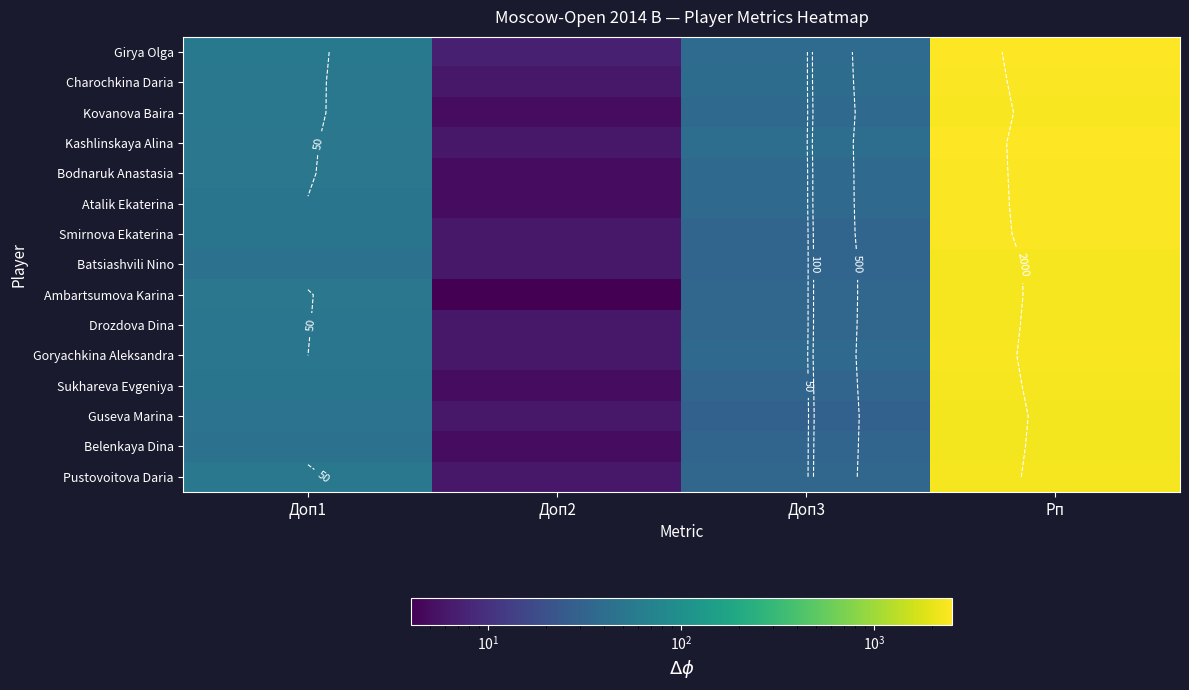

At how many categories does at least one series exceed 1684?

1